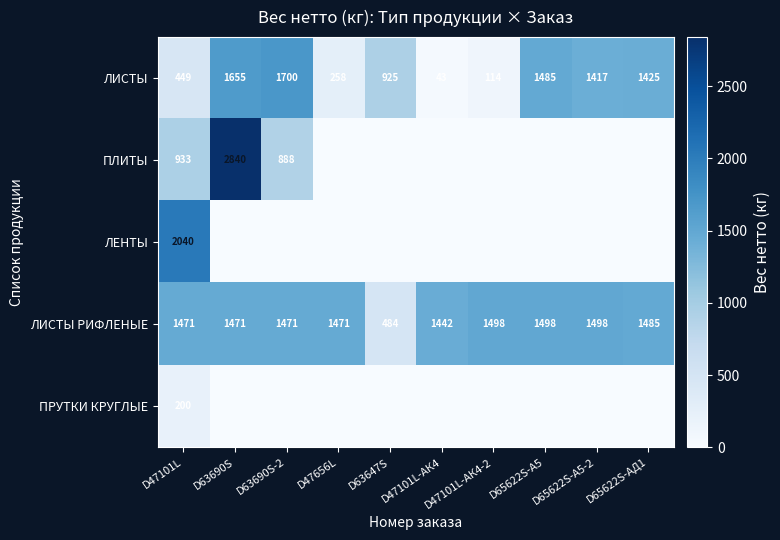

What is the difference between the second highest and second lowest values in the ЛИСТЫ series?

1541